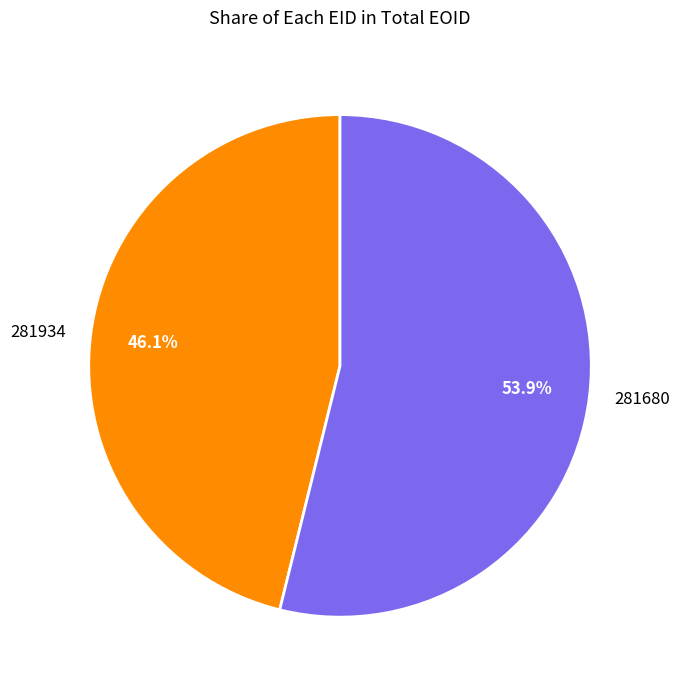

Rank the categories by value from lowest to highest.

281934, 281680